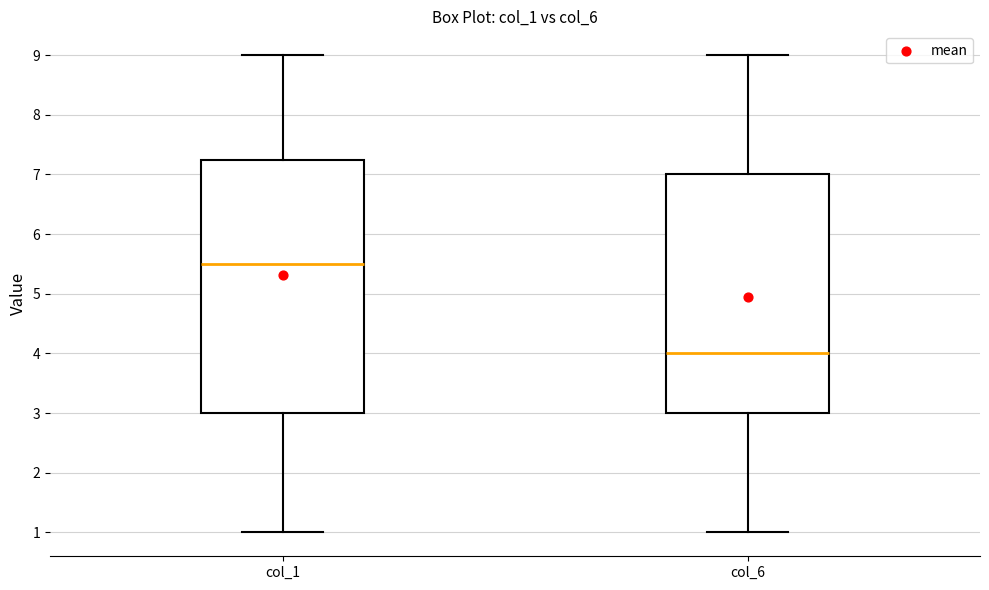

Which box has the lowest median line?

col_6